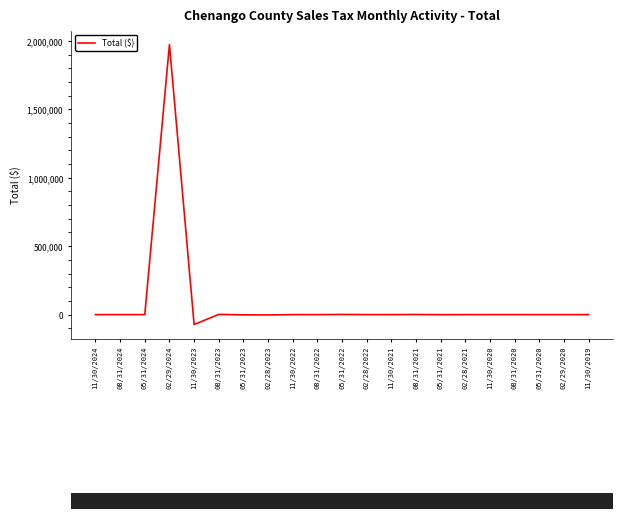

What is the maximum value shown in the chart?

1973401.6